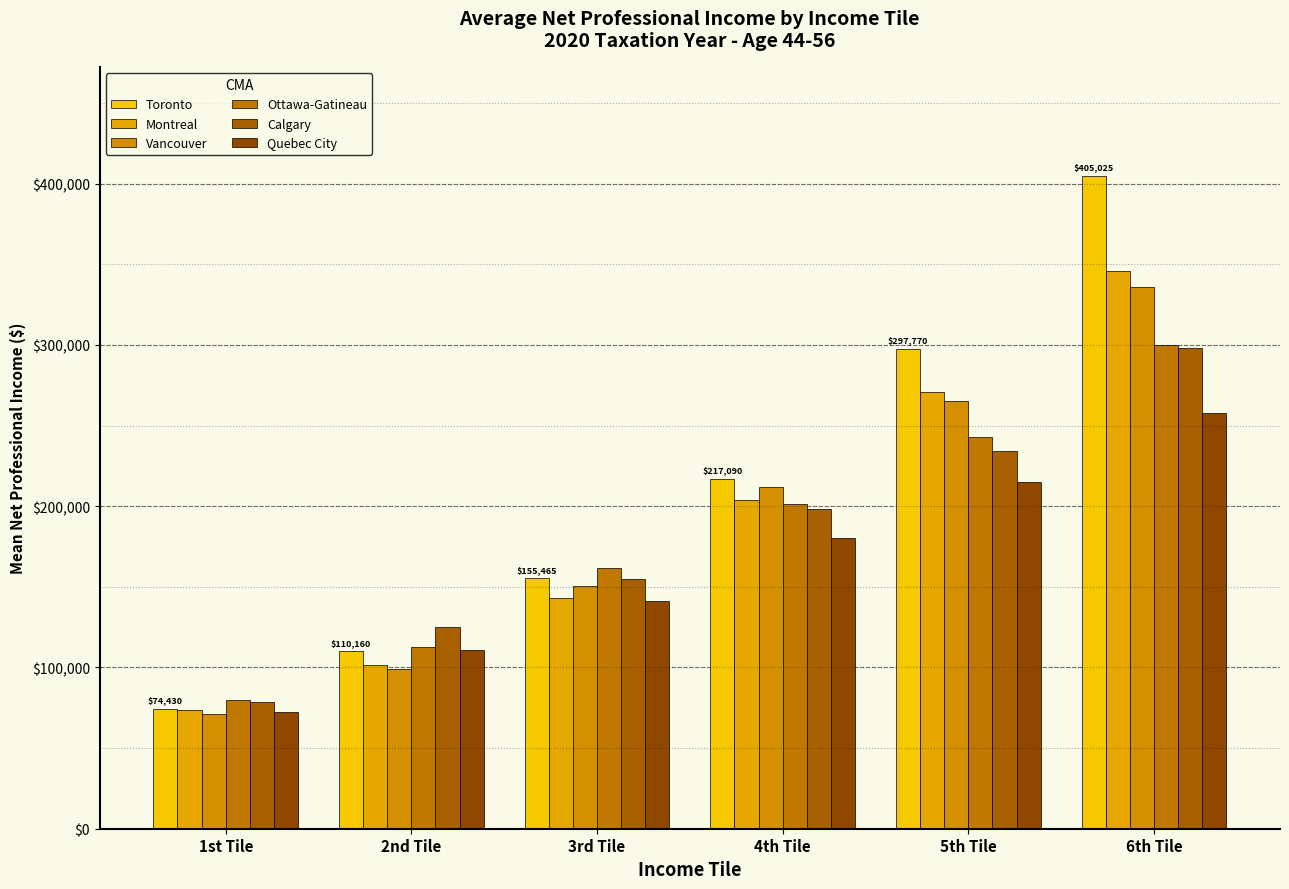

What is the approximate value of Vancouver at 4th Tile, to the nearest 100?

211700